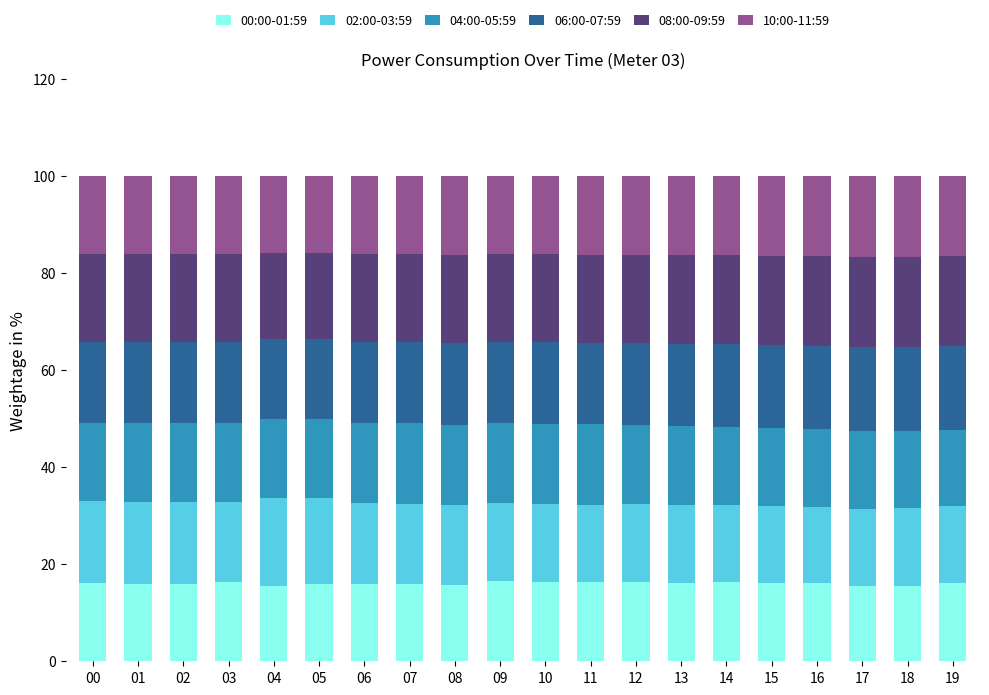

The 00:00-01:59 series shows 9.0 at 14. True or false?

False